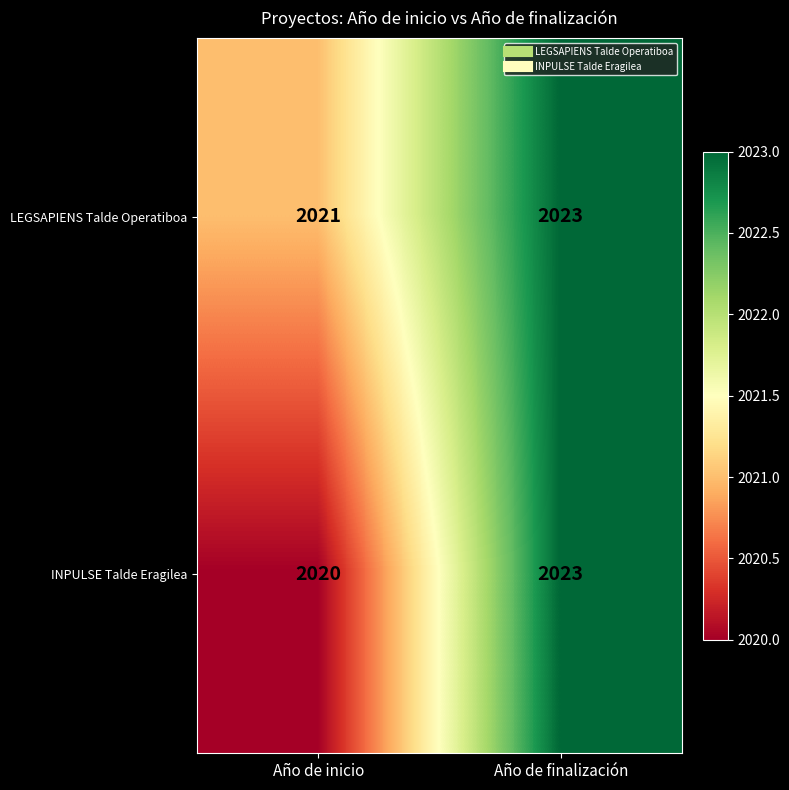

Which series changed the most between Año de inicio and Año de finalización?

INPULSE Talde Eragilea